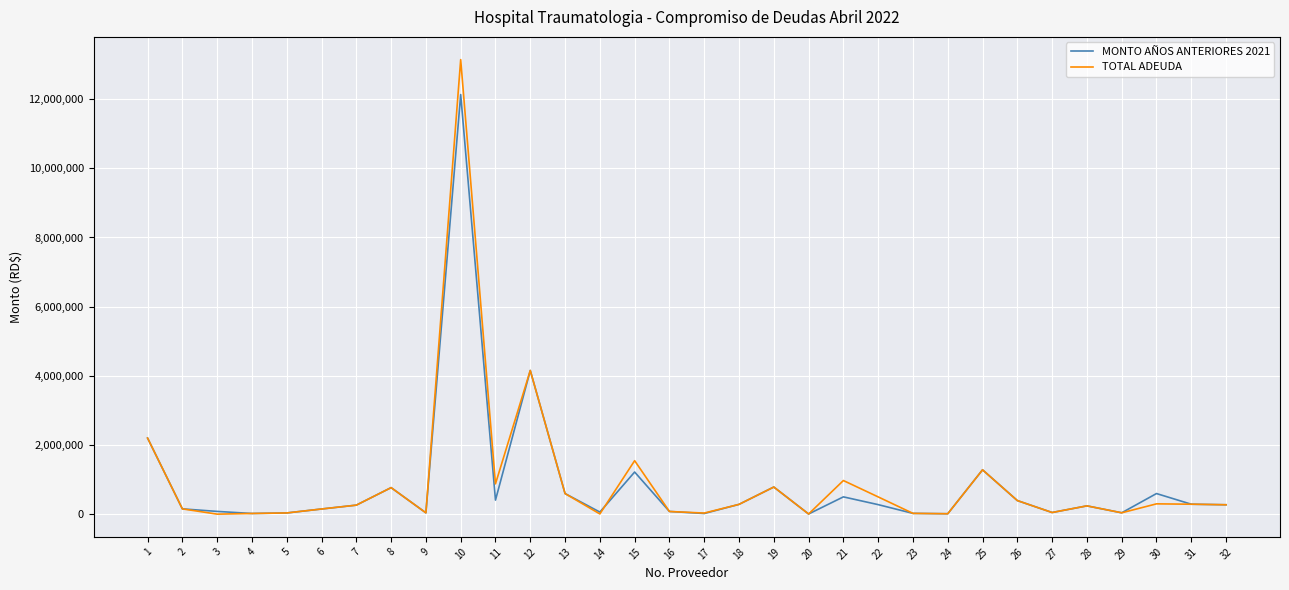

Where is MONTO AÑOS ANTERIORES 2021 nearest to the value 6068525?

12